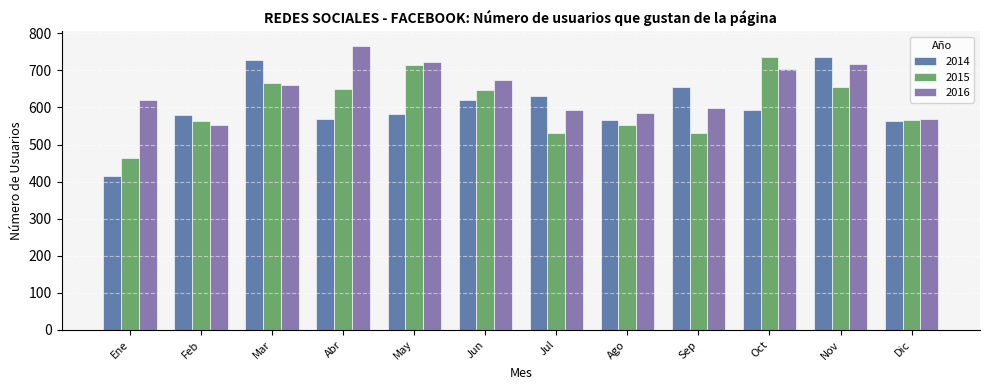

Does the chart contain stacked bars?

No